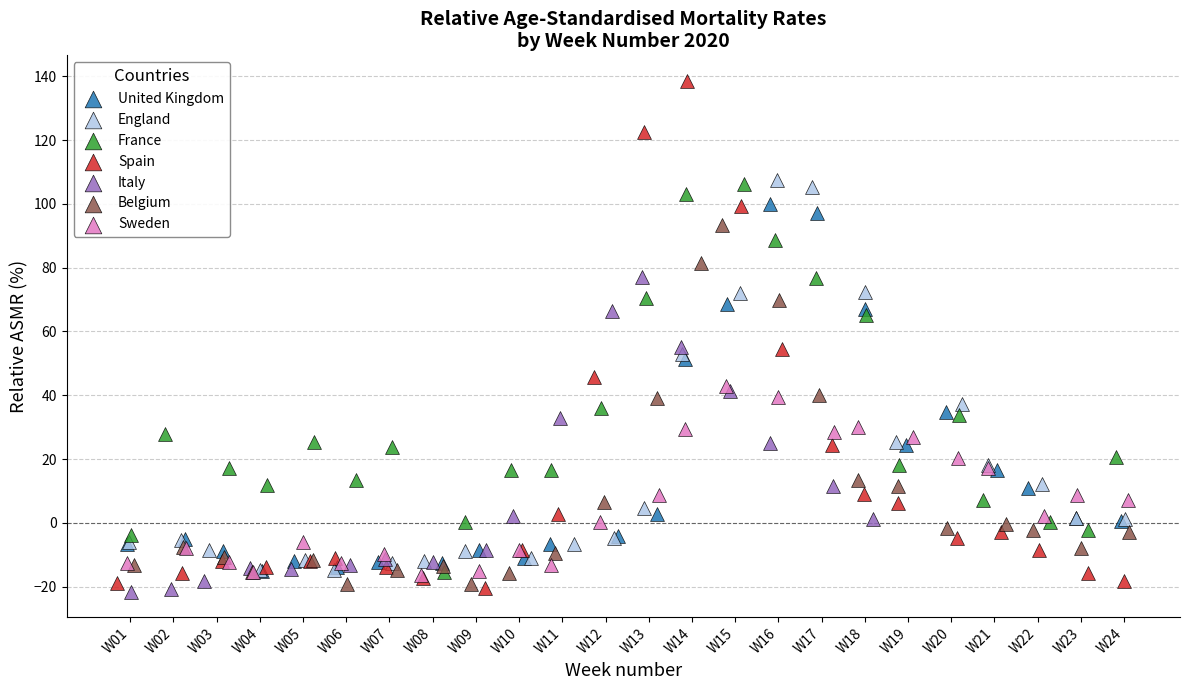

Which series contains the highest Y value?

Spain